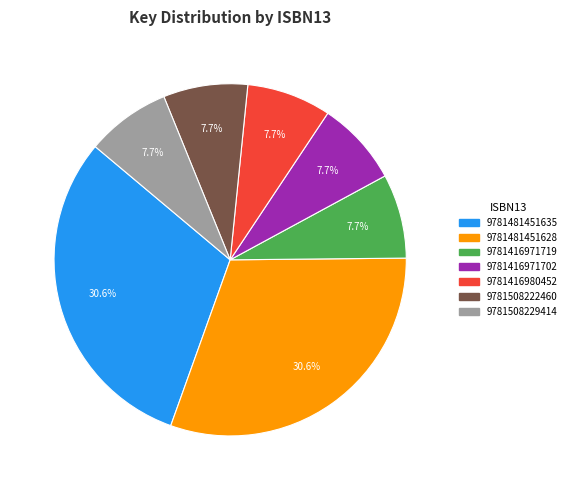

Is it true that 9781481451628 is 31% of the pie?

True